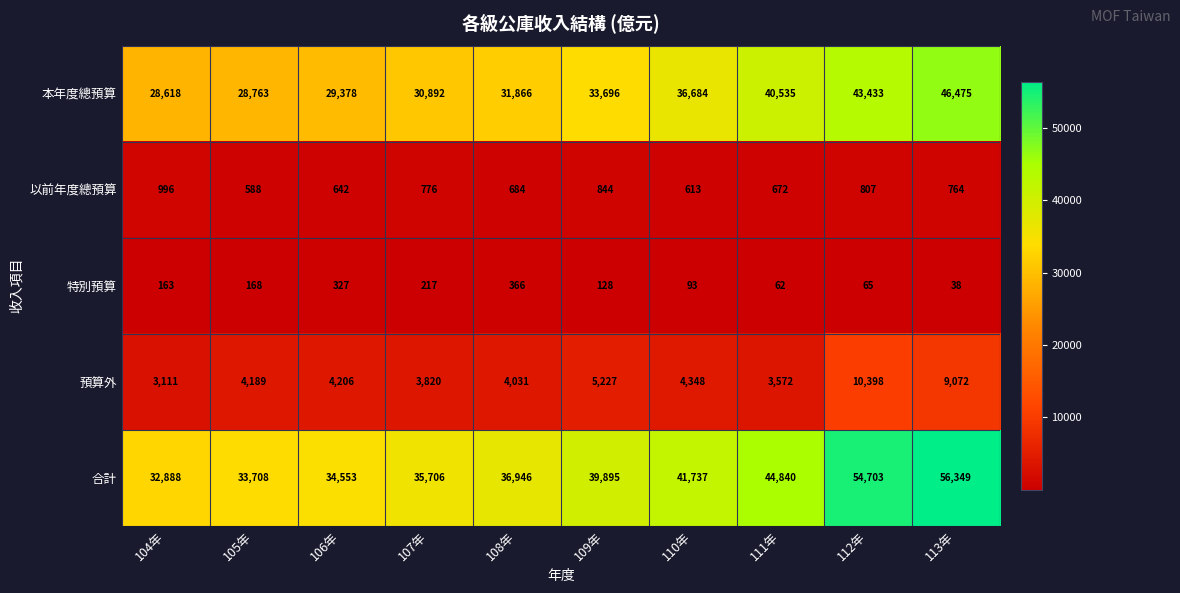

What is the difference between the 本年度總預算 values at 113年 and 111年?

5940